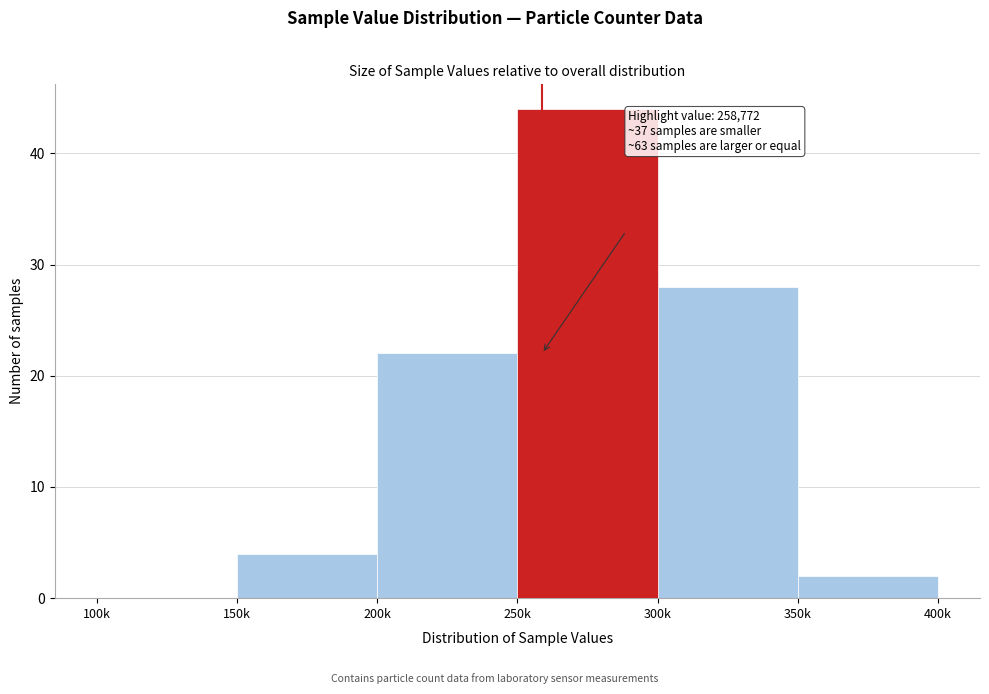

Reading left to right, list all the values displayed in this chart.

100k=0	150k=4	200k=22	250k=44	300k=28	350k=2